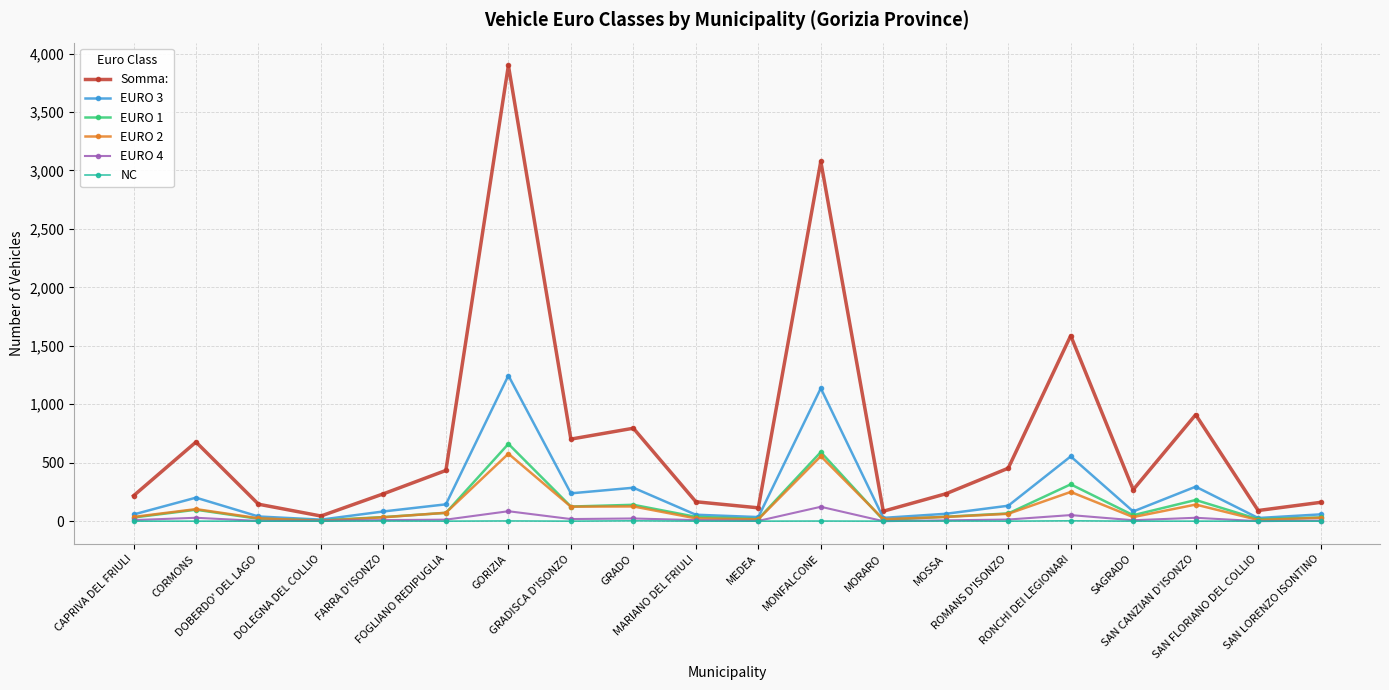

Which category has the highest value in the EURO 4 series?

MONFALCONE